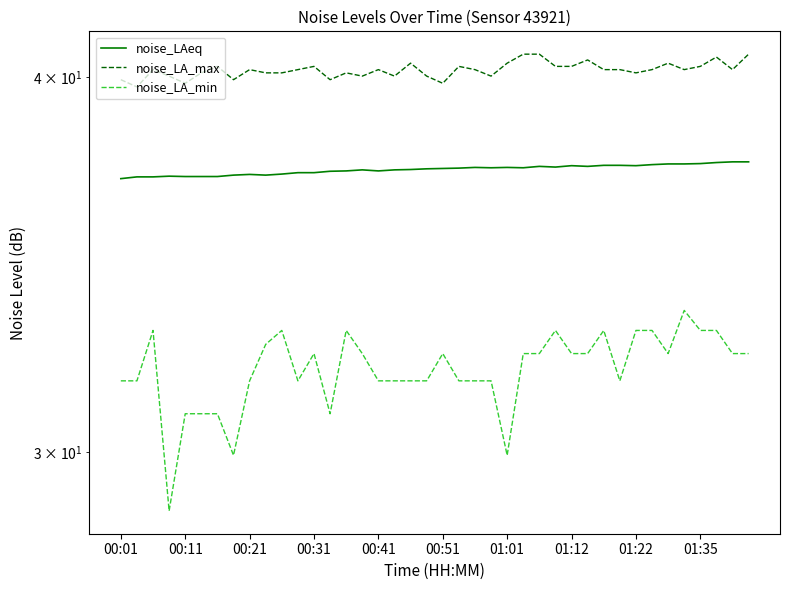

The noise_LA_min series shows 31.7 at 23. True or false?

True